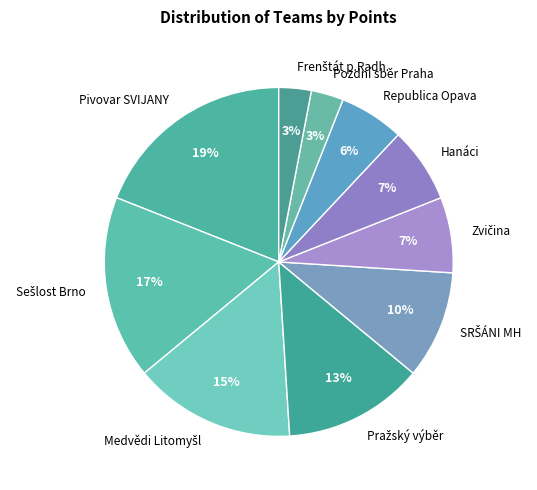

Which category has the biggest portion of the pie?

Pivovar SVIJANY